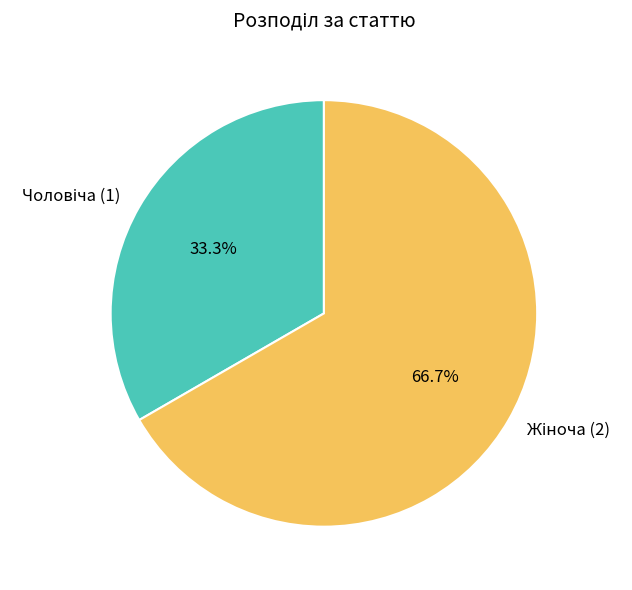

Is there any slice that represents more than half of the pie?

Yes